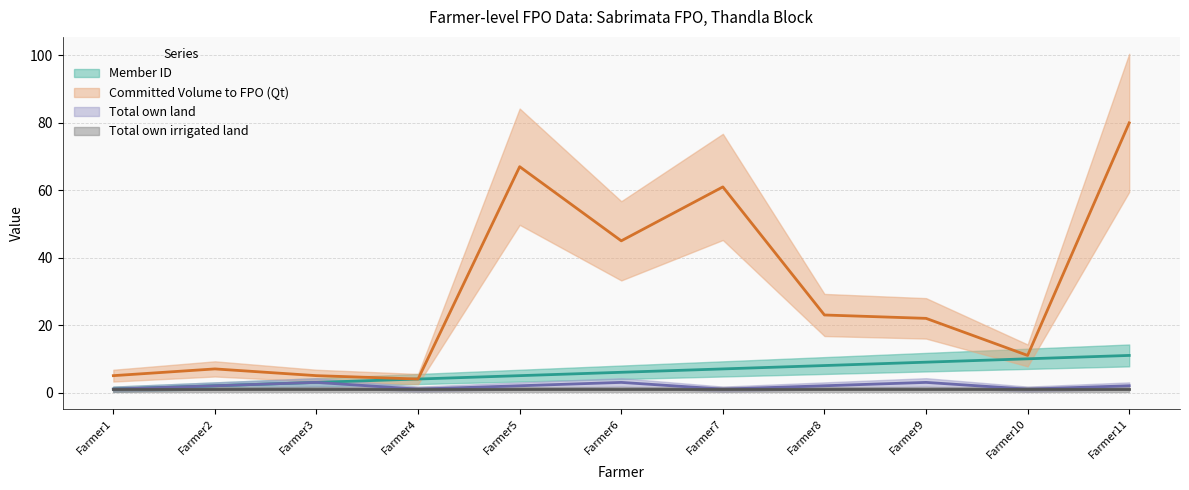

Does the chart have visible grid lines?

Yes